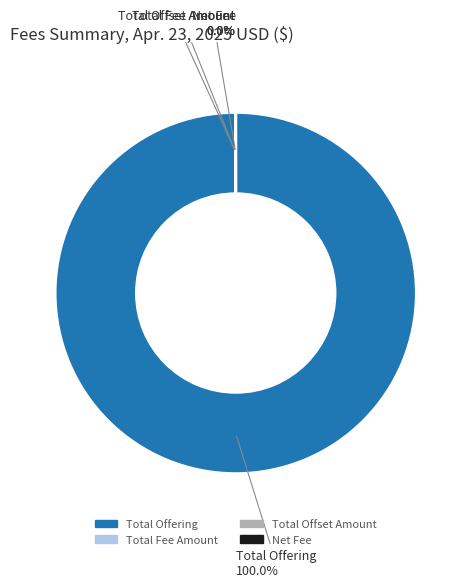

Does Total Offering account for over 50% of the chart?

Yes